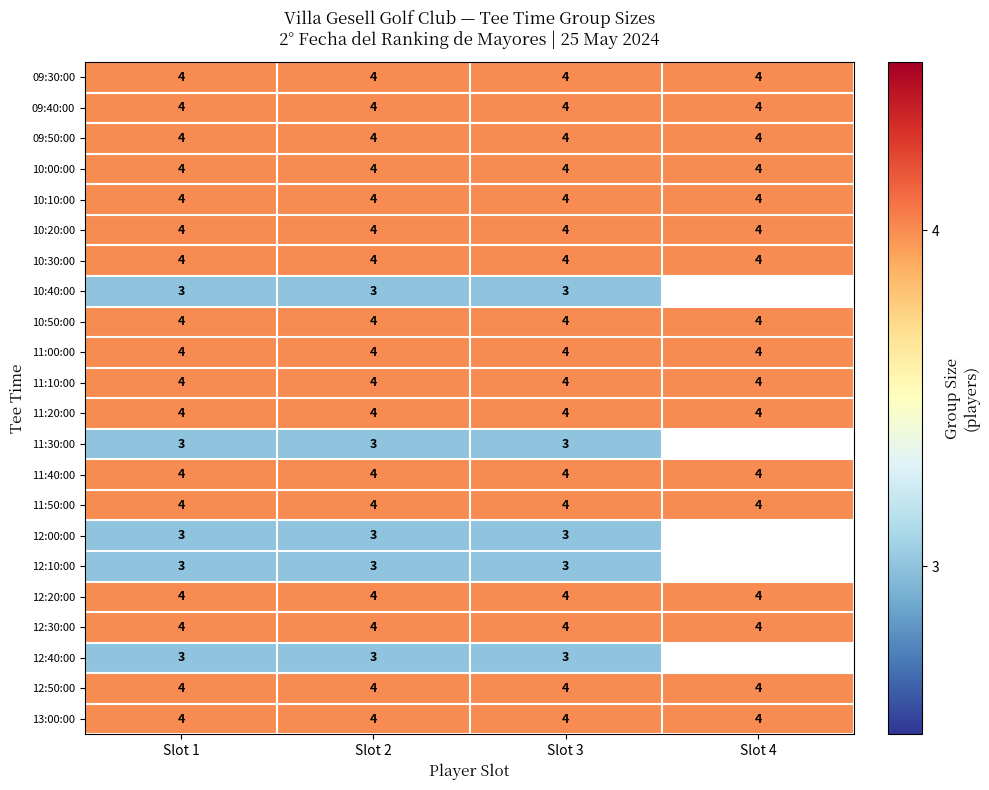

What is the greatest value displayed?

4.0